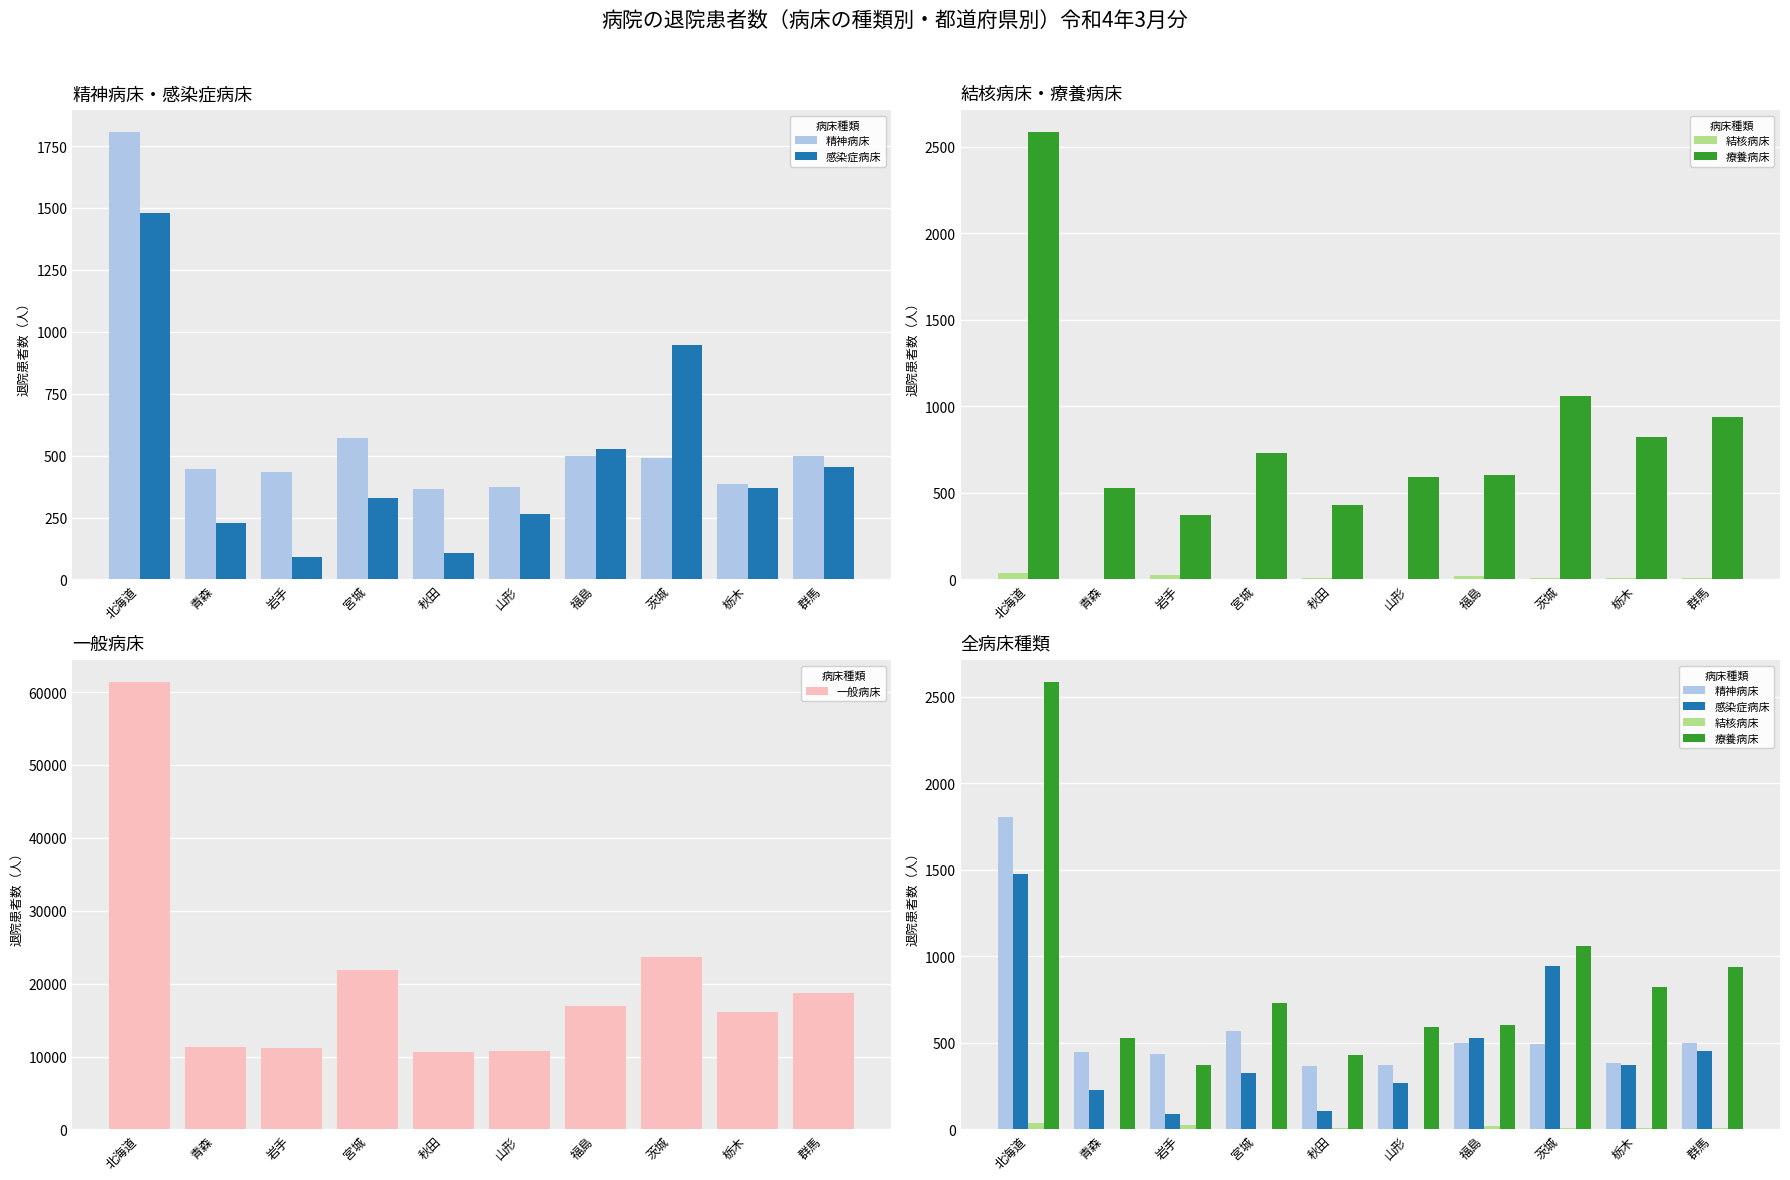

Which series has the largest range (max minus min)?

一般病床